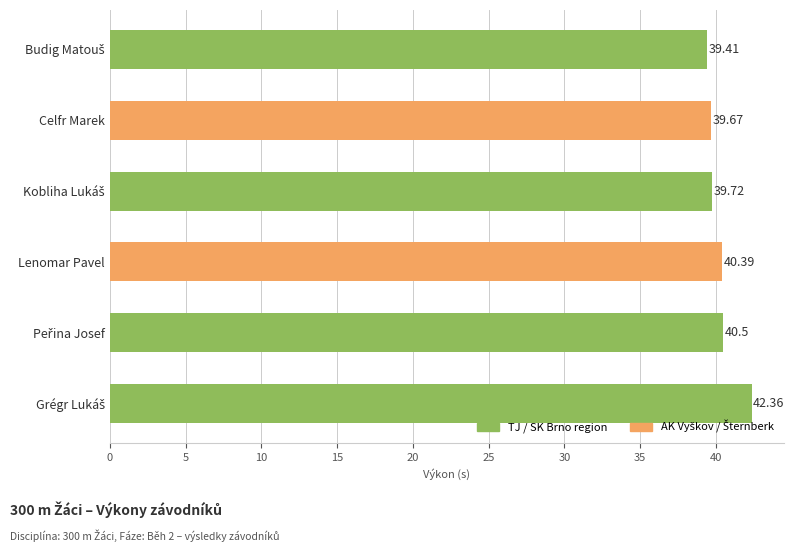

What is the maximum value shown in the chart?

42.4